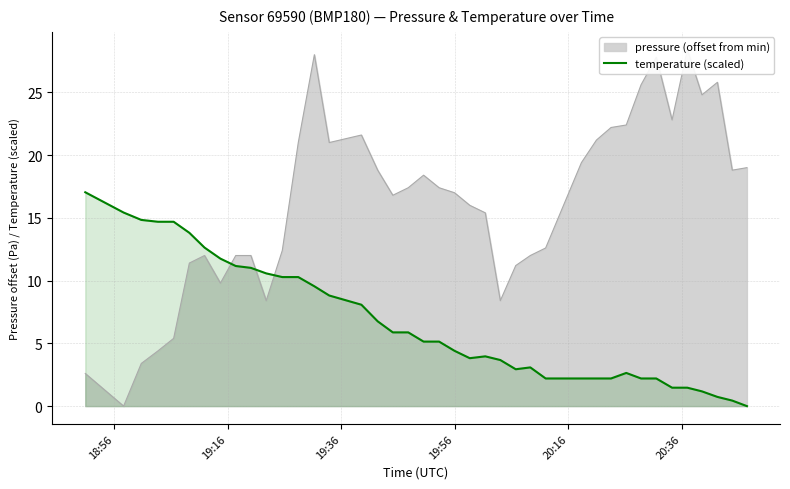

Count the number of categories in the chart.

40